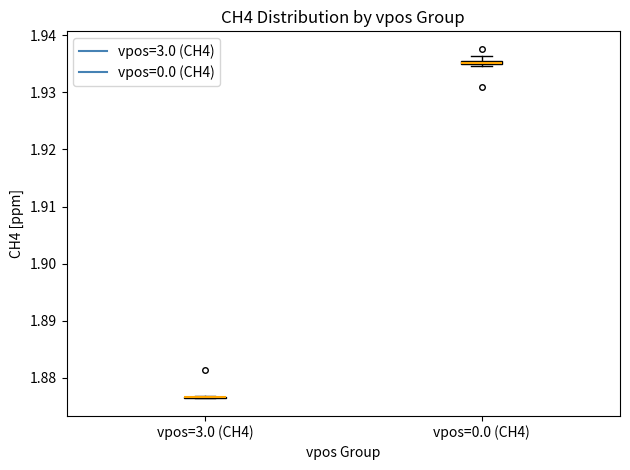

Where is the lower edge of the box for vpos=0.0 (CH4) on the y-axis? The values are not printed on the chart, so give them approximately, as read against the axis.

1.935